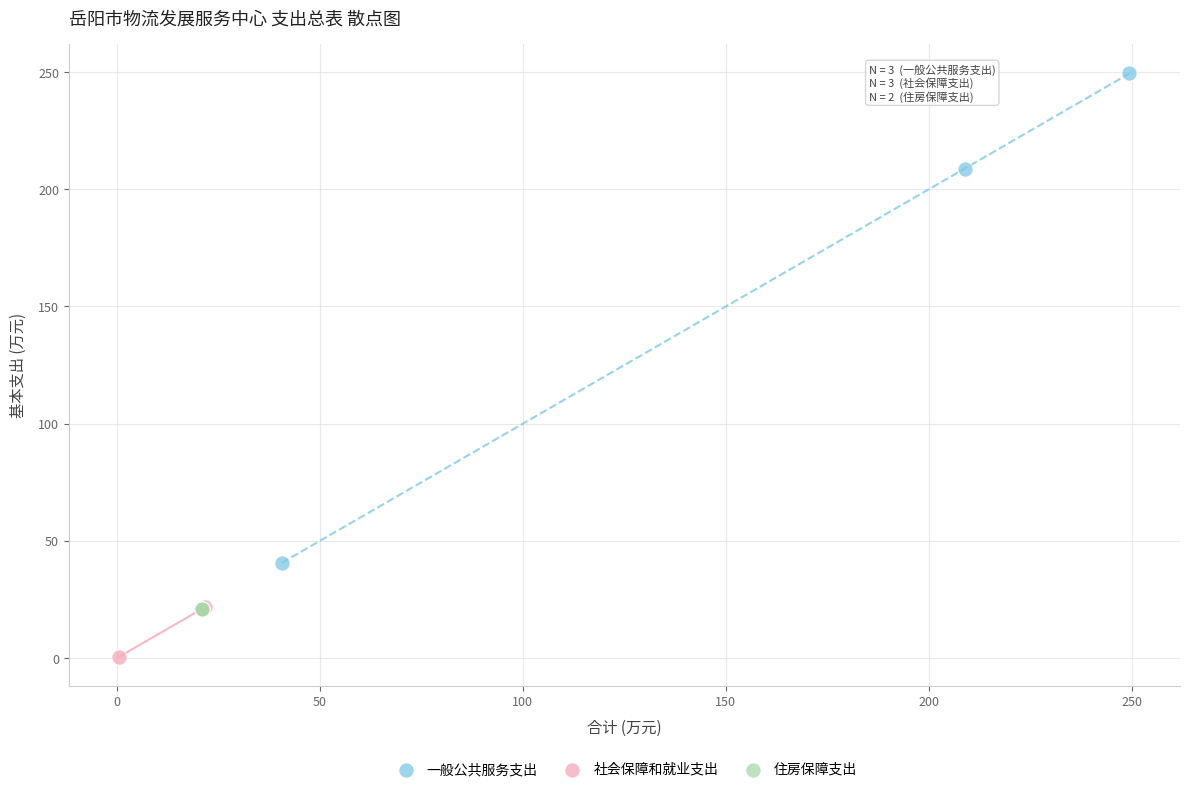

Which series contains the lowest Y value?

社会保障和就业支出